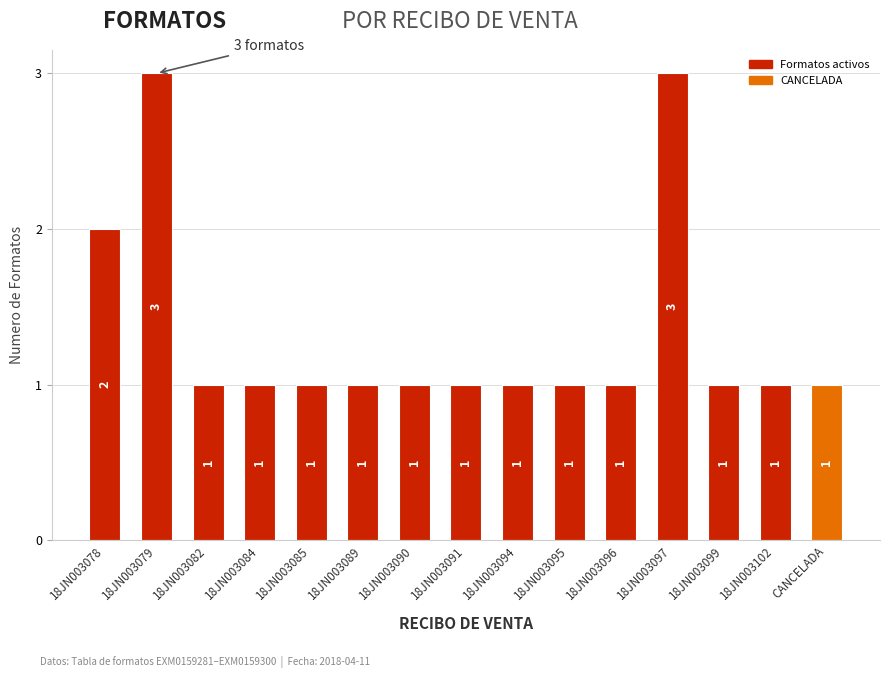

Between 18JN003078 and 18JN003091, which is larger?

18JN003078